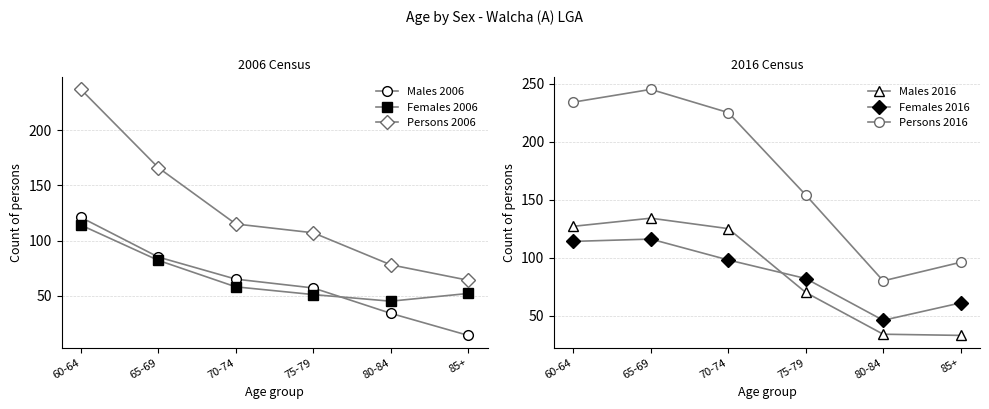

What is the average value of the Persons 2016 series?

172